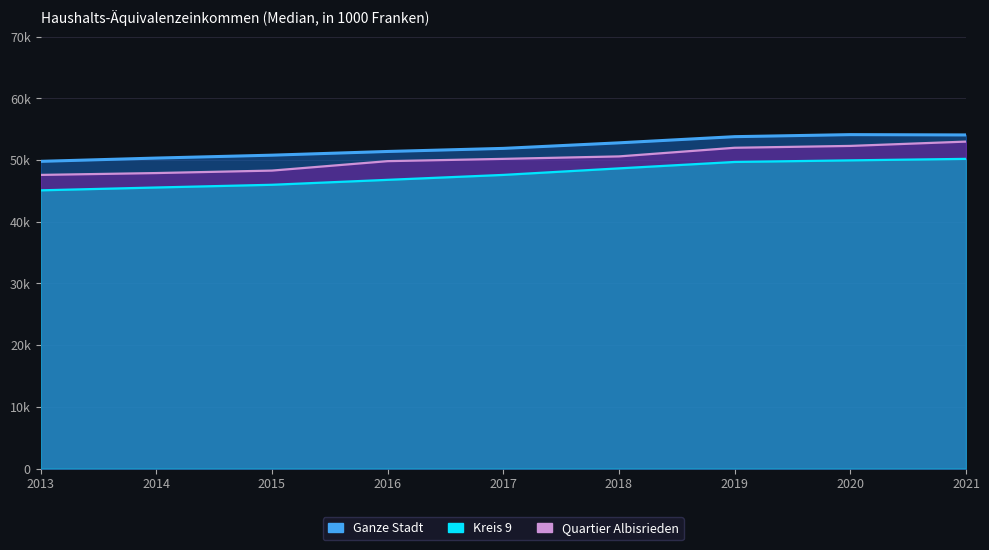

True or false: Kreis 9 and Ganze Stadt cross at least once.

False